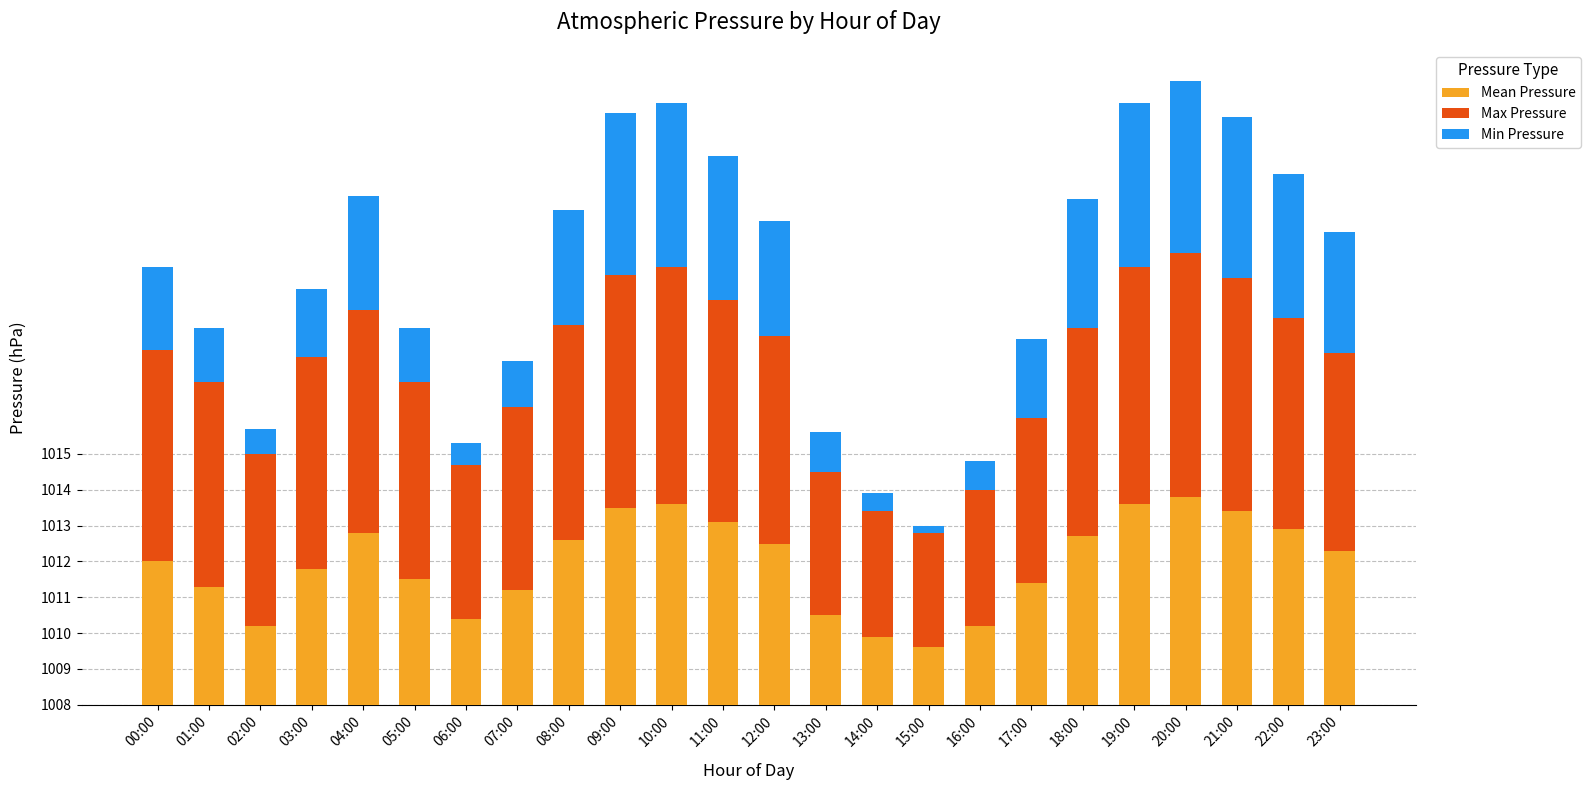

What are all the series names shown in the legend?

Mean Pressure, Max Pressure, Min Pressure